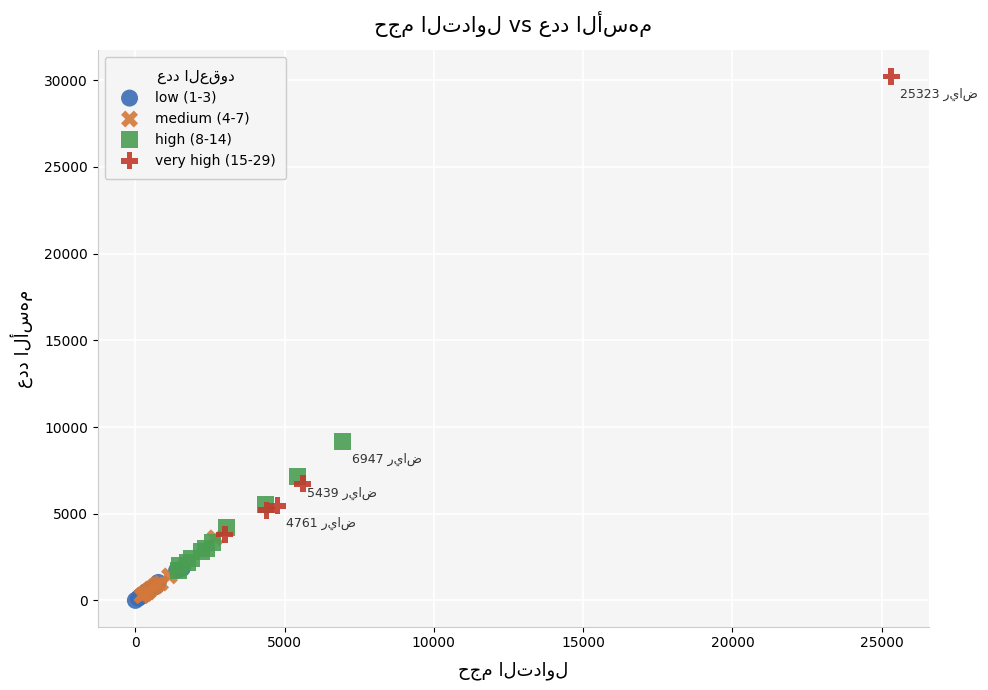

Which series has the largest Y range (max minus min)?

very high (15-29)